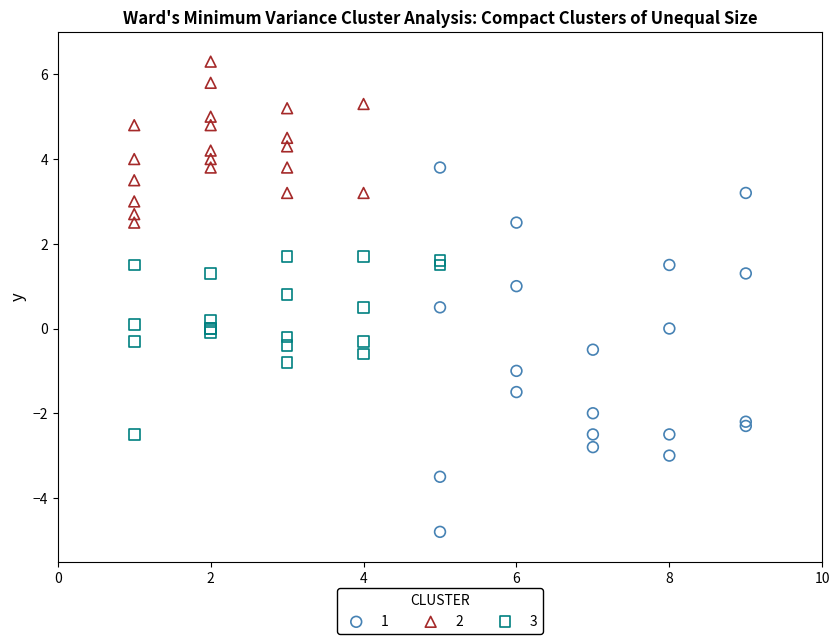

Which series has the widest spread of Y values?

1